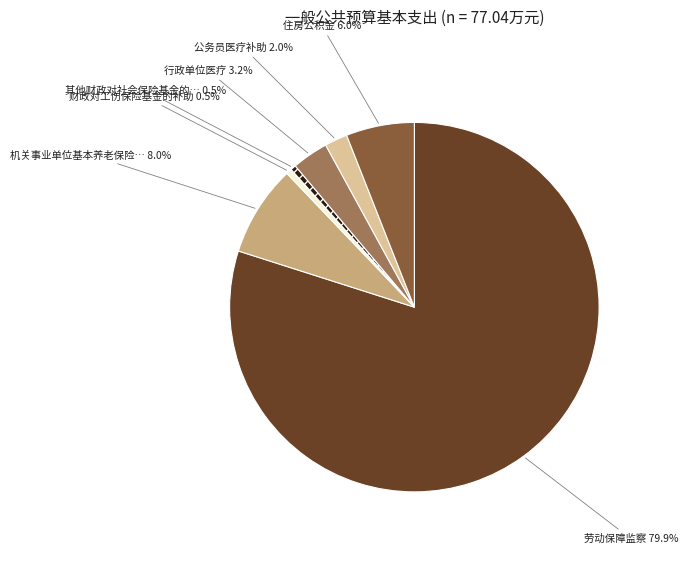

Is there a majority slice in this chart?

Yes